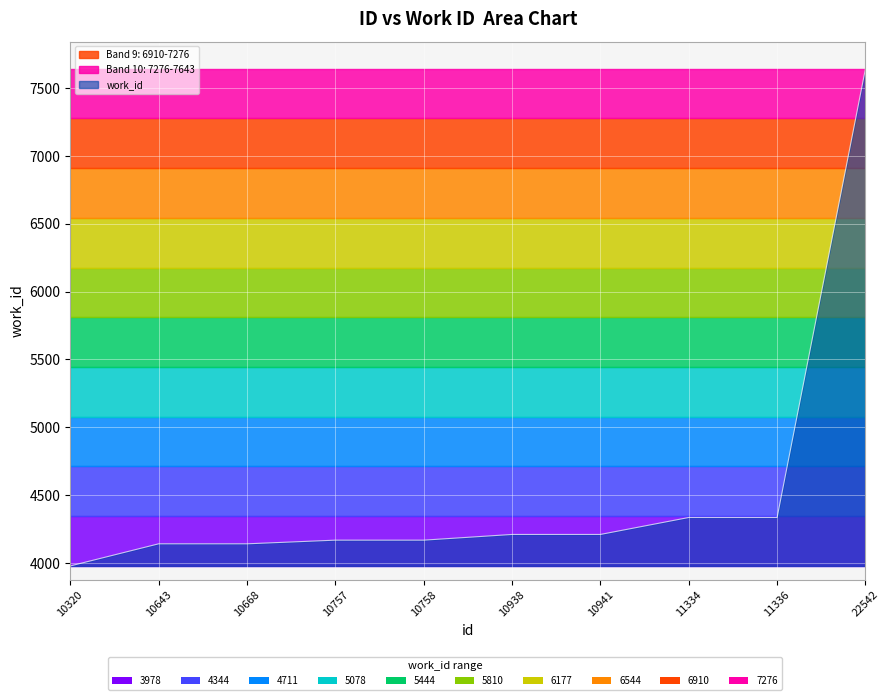

What is the greatest value displayed?

7643